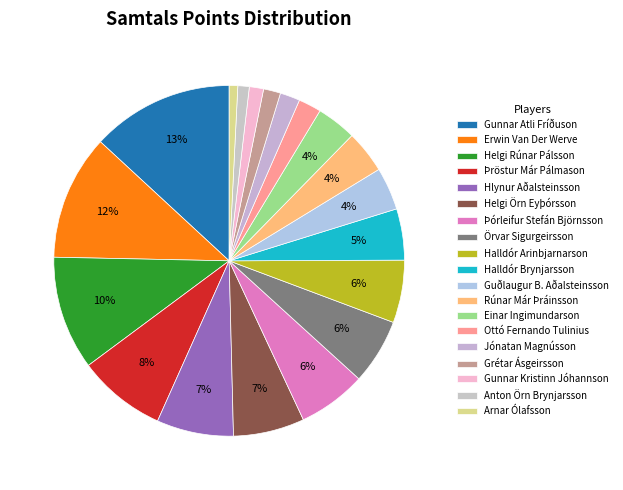

Is there any slice that represents more than half of the pie?

No